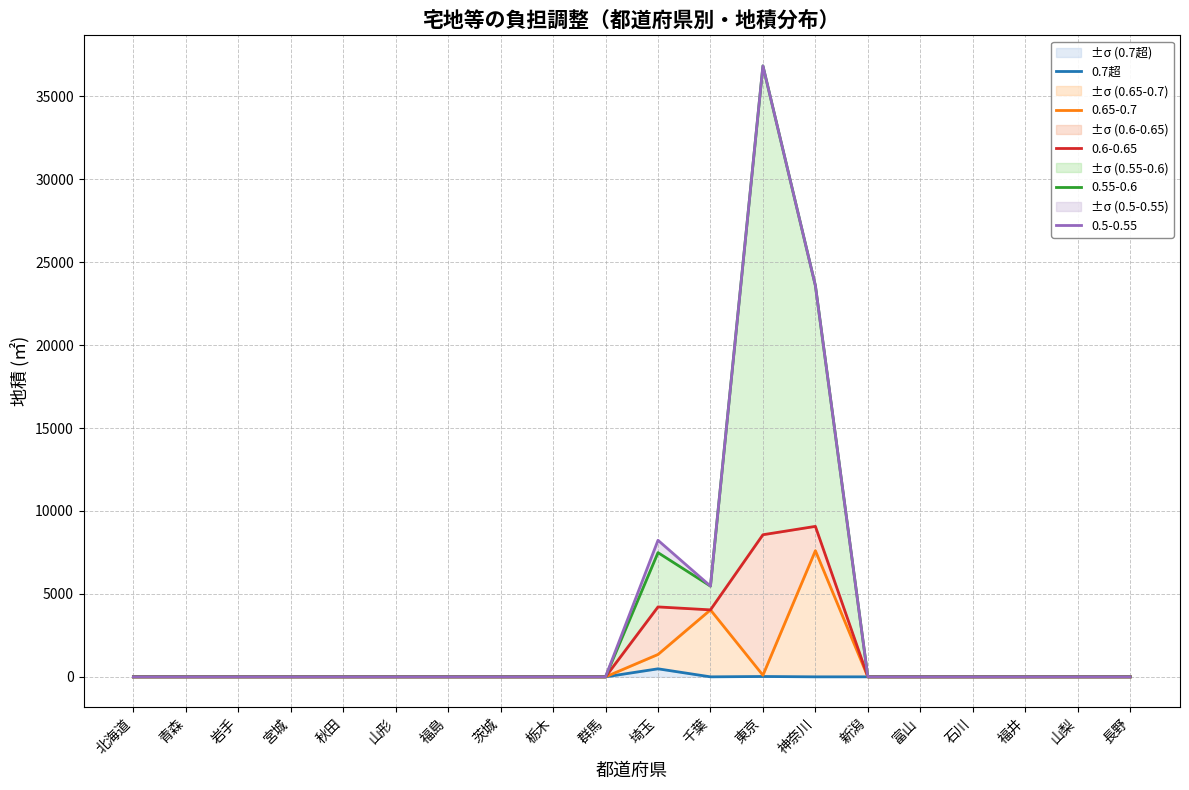

The value at 福島 is 0. True or false?

True